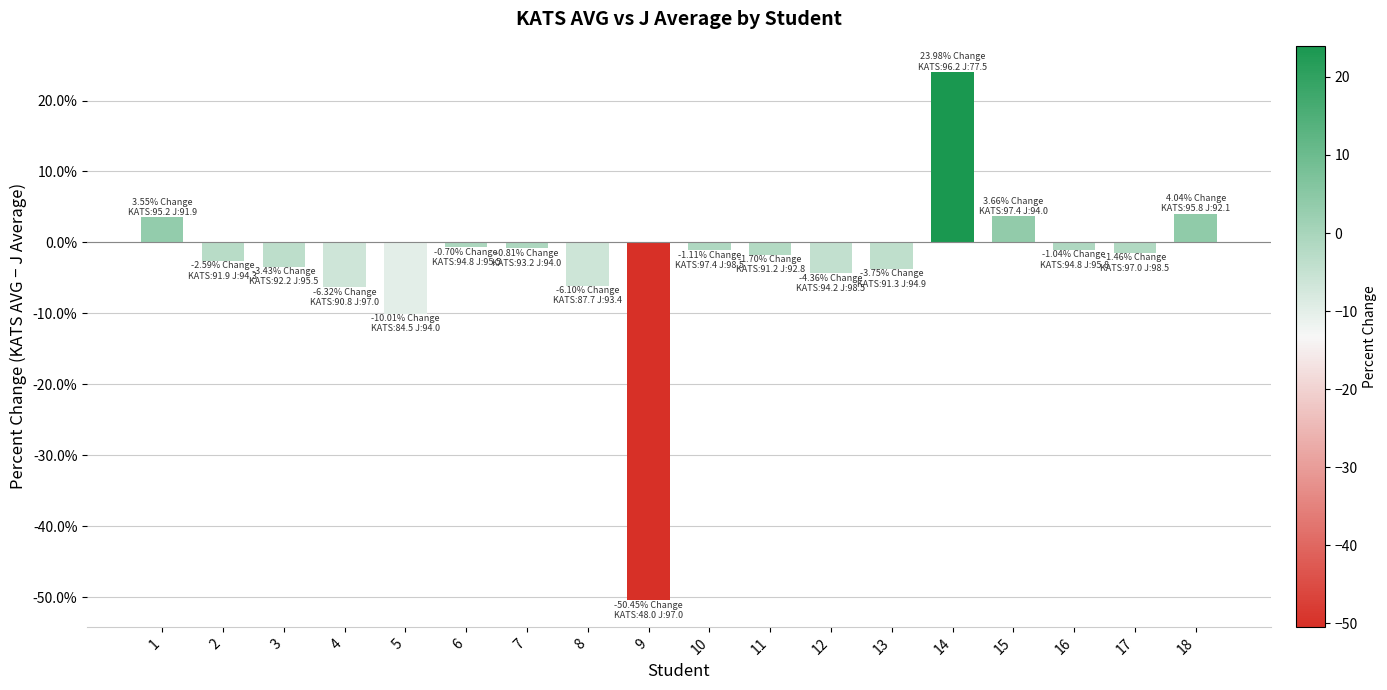

What is the minimum value shown in the chart?

-50.5